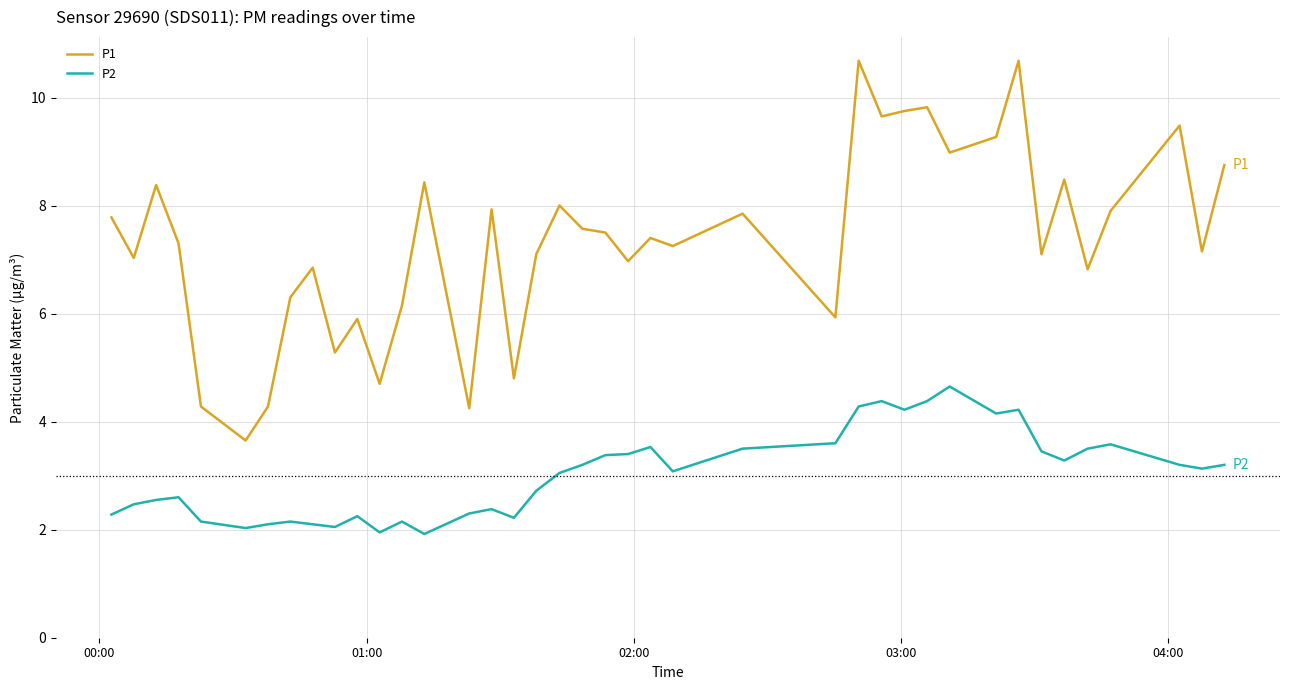

Which series has the largest range (max minus min)?

P1